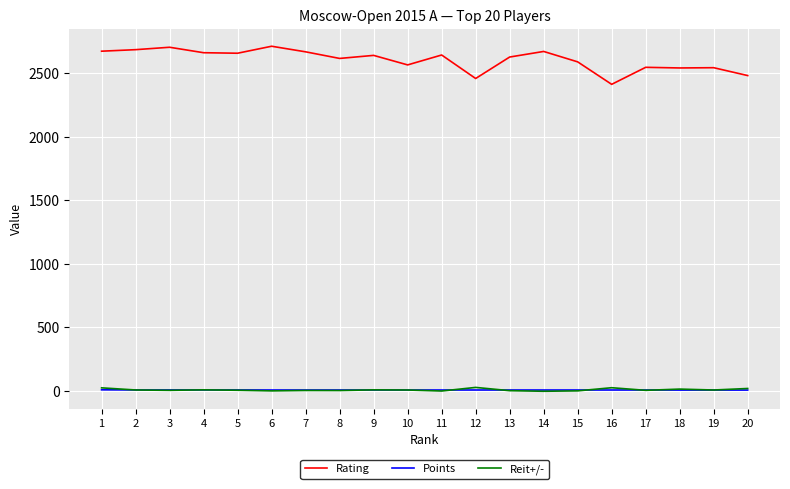

What is the maximum value shown in the chart?

2714.0